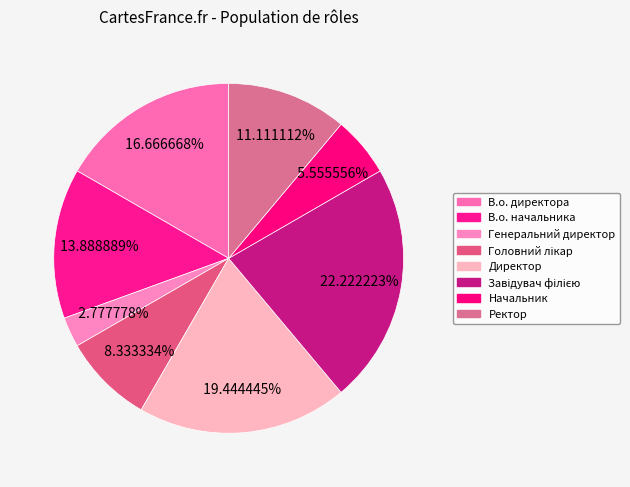

True or false: Генеральний директор accounts for 3% of the total.

True